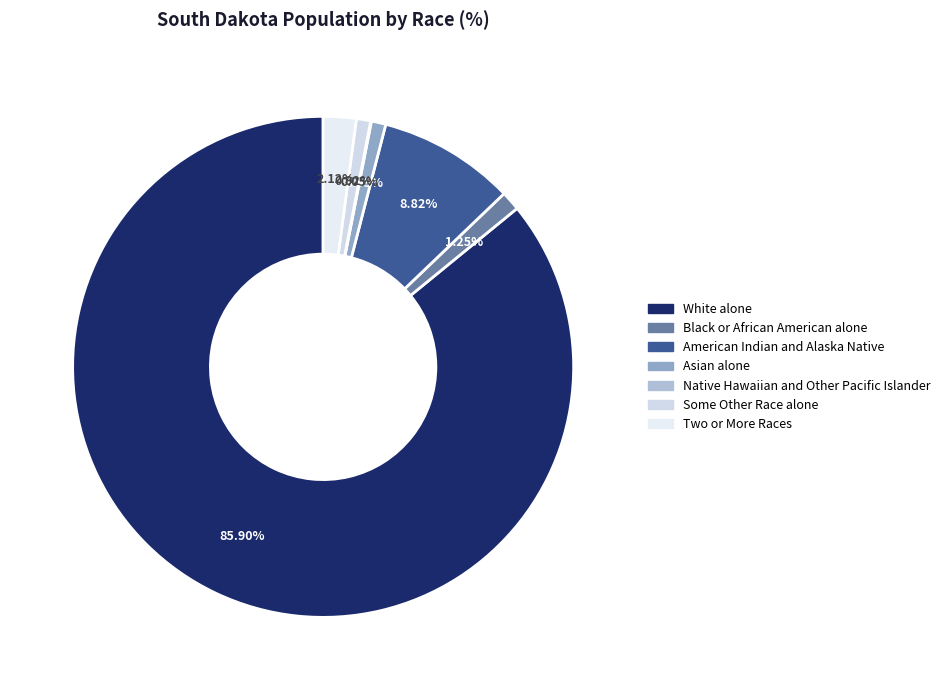

Which category has the smallest portion of the pie?

Native Hawaiian and Other Pacific Islander